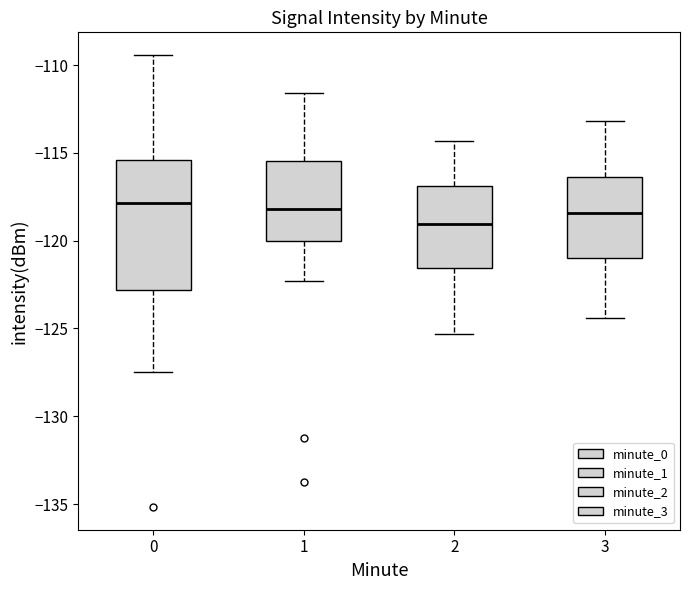

Reading left to right, read every box against the y-axis: the position of its median line, the range the box covers, and the ends of its whiskers. The values are not printed on the chart, so give them approximately, as read against the axis.

0: median -118.0, box -123.0 to -115.5, whiskers -127.5 to -109.5
1: median -118.0, box -120.0 to -115.5, whiskers -122.5 to -111.5
2: median -119.0, box -121.5 to -117.0, whiskers -125.5 to -114.5
3: median -118.5, box -121.0 to -116.5, whiskers -124.5 to -113.0